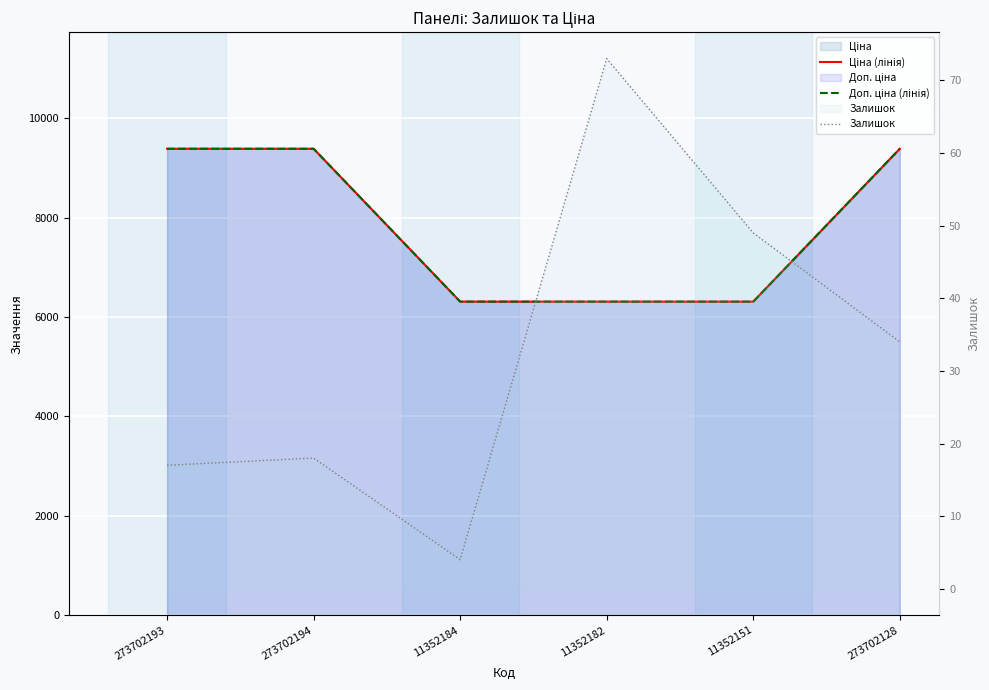

What is the value of the Залишок point at the 4th from the left?

73.0